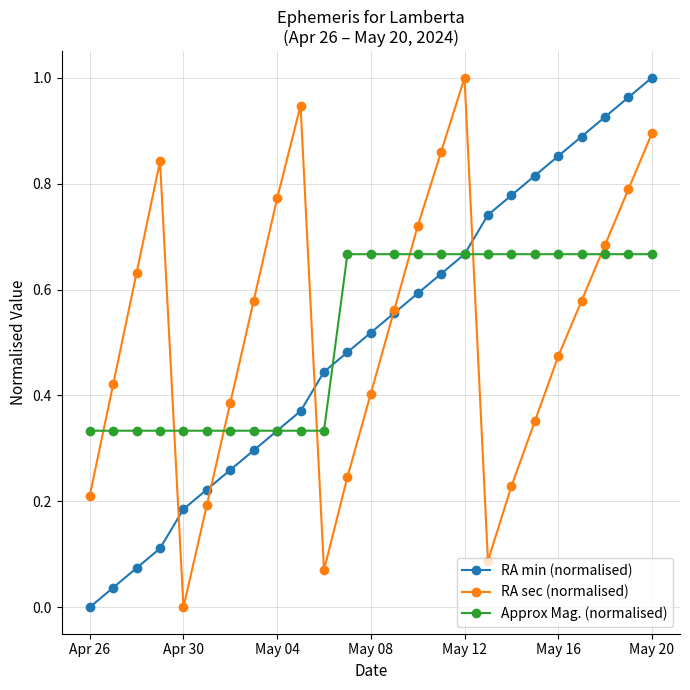

What are all the series names shown in the legend?

RA min (normalised), RA sec (normalised), Approx Mag. (normalised)